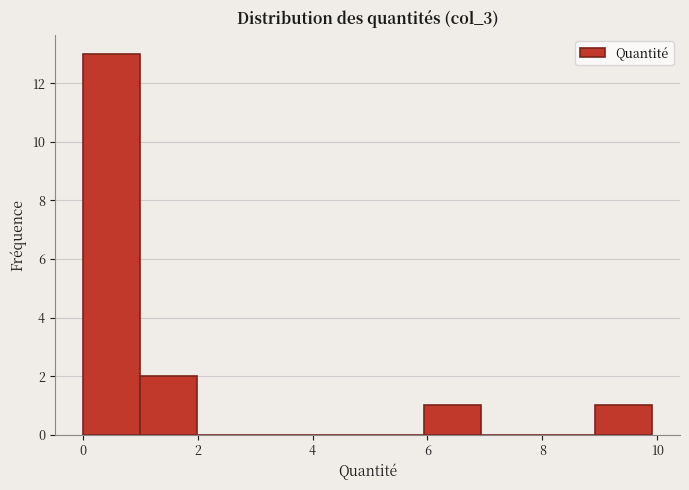

Reading left to right, transcribe this chart: for each bar, give the range it covers on the x-axis and its height. Neither the bar edges nor the heights are printed on the chart, so give them approximately, as read against the axes.

0 to 1: 13
1 to 2: 2
2 to 3: 0
3 to 4: 0
4 to 5: 0
5 to 6: 0
6 to 7: 1
7 to 8: 0
8 to 9: 0
9 to 10: 1